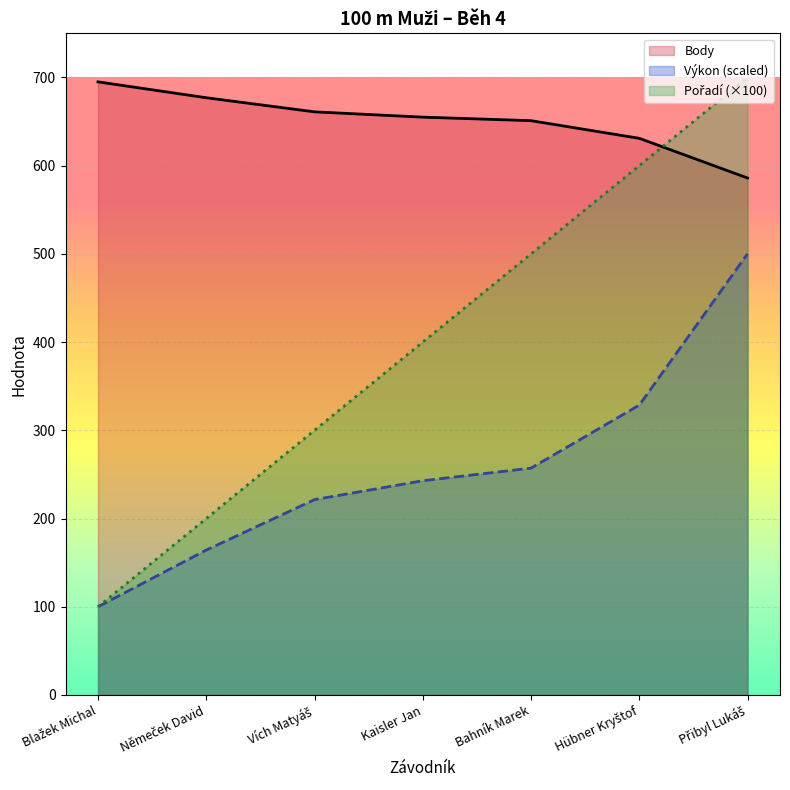

Reading right to left, list all the values displayed in this chart.

Pořadí: Přibyl Lukáš=700.0	Hübner Kryštof=600.0	Bahník Marek=500.0	Kaisler Jan=400.0	Vích Matyáš=300.0	Němeček David=200.0	Blažek Michal=100.0
Výkon: Přibyl Lukáš=500.0	Hübner Kryštof=328.6	Bahník Marek=257.1	Kaisler Jan=242.9	Vích Matyáš=221.4	Němeček David=164.3	Blažek Michal=100.0
Body: Přibyl Lukáš=586.0	Hübner Kryštof=631.0	Bahník Marek=651.0	Kaisler Jan=655.0	Vích Matyáš=661.0	Němeček David=677.0	Blažek Michal=695.0